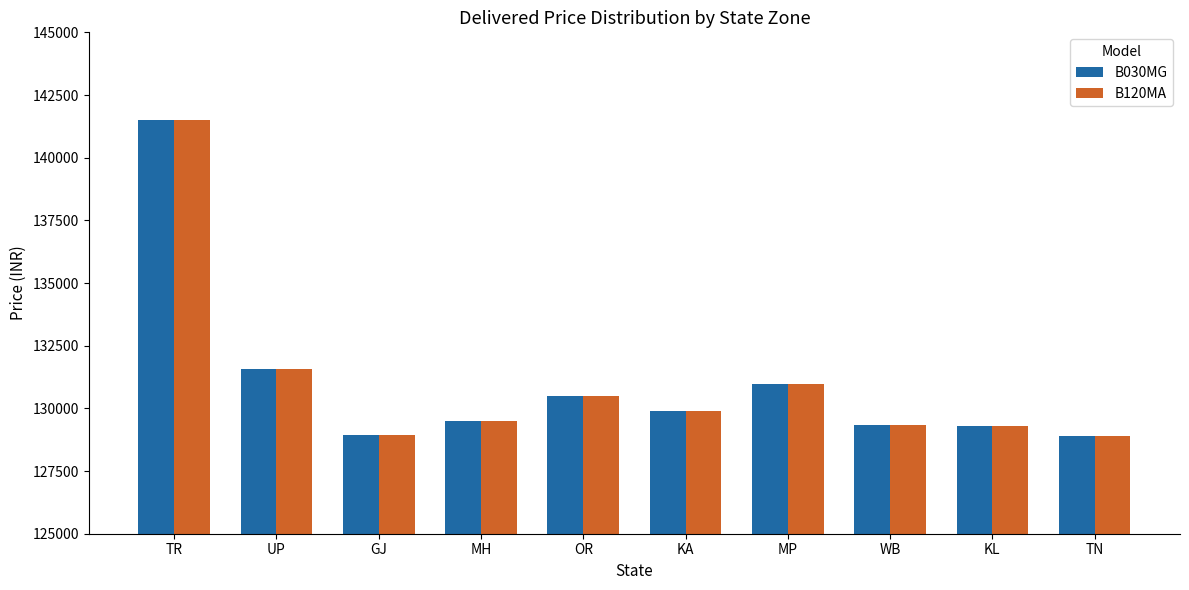

What is the maximum value shown in the chart?

141510